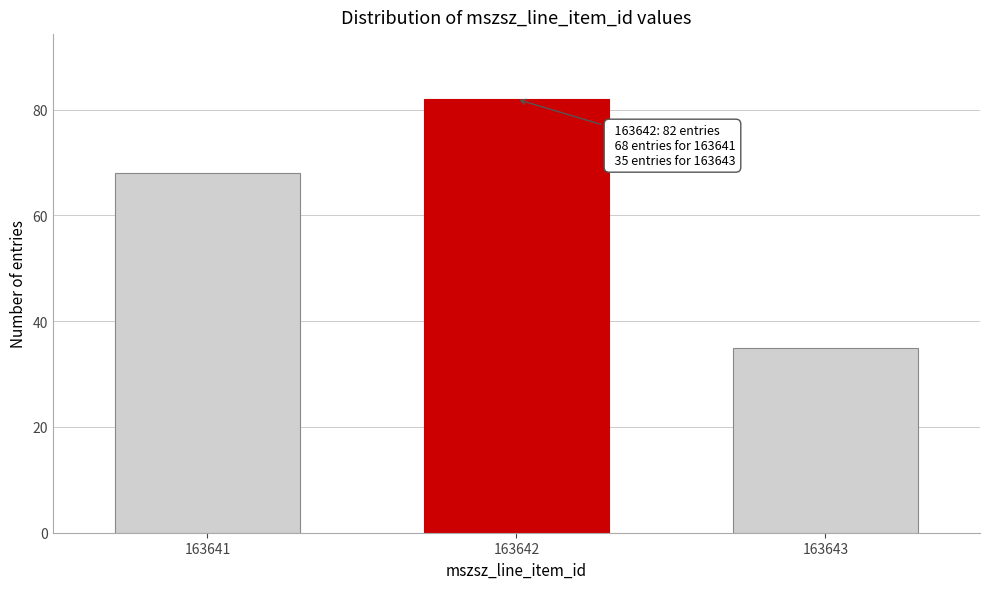

Reading left to right, extract all data points from this chart.

163641=68	163642=82	163643=35